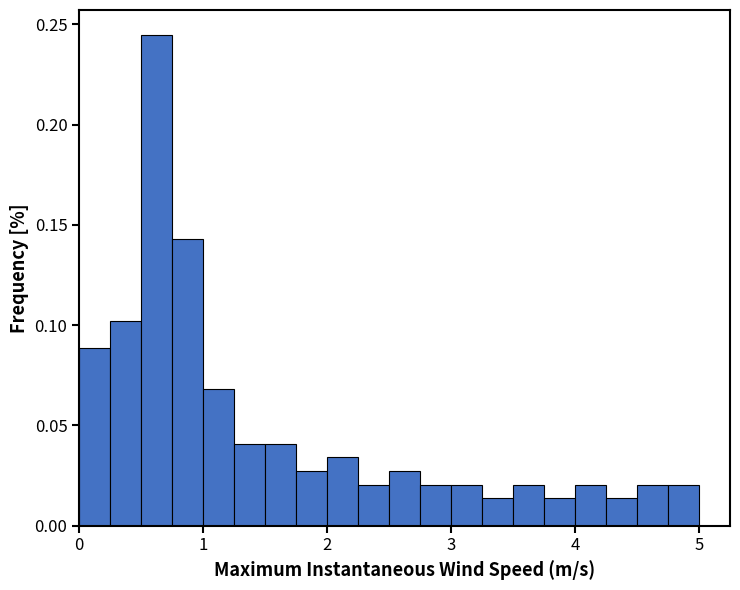

Around what value on the x-axis is the tallest bar? Give the approximate position of its centre, as read against the axis.

0.6